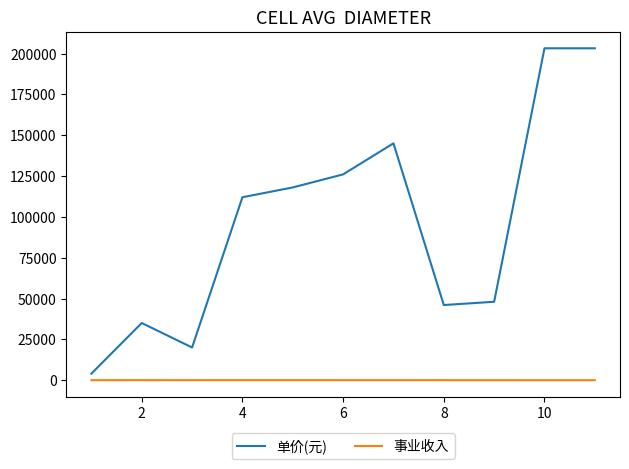

Rank the series by their average value, from highest to lowest.

单价(元), 事业收入